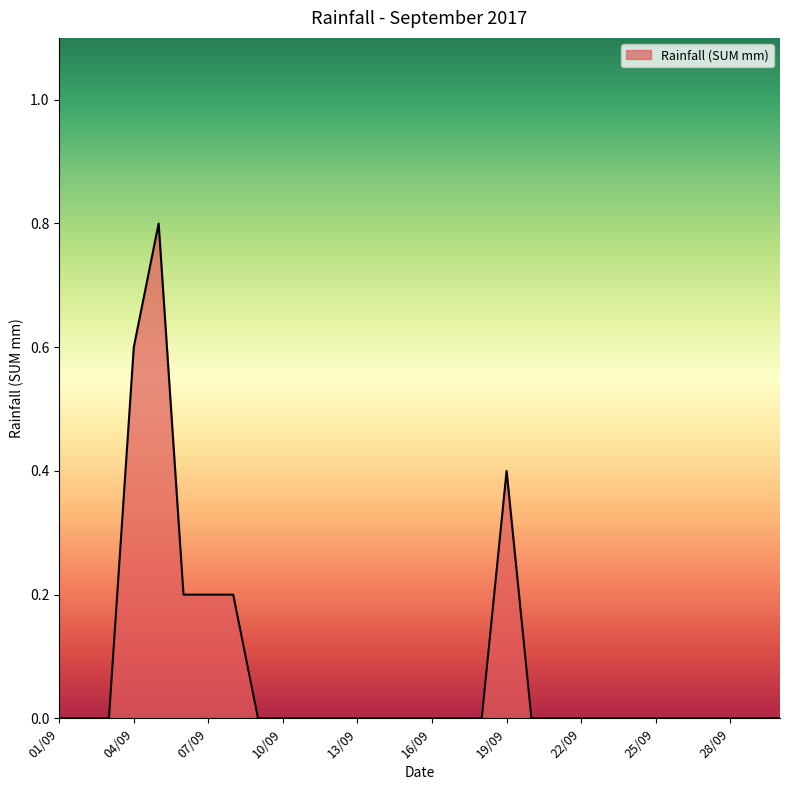

True or false: the data has more than 1 interior local peaks.

True